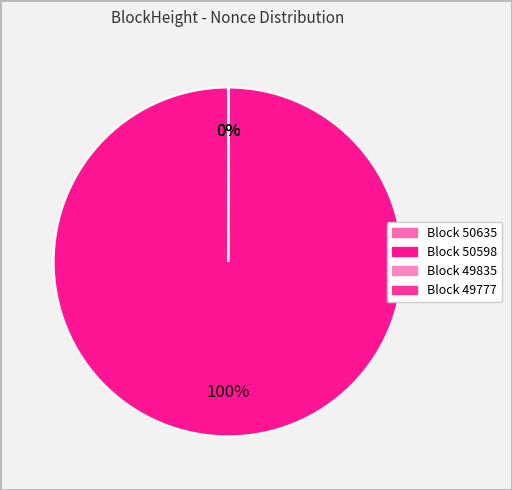

Which has a higher value, 50635 or 49777?

49777